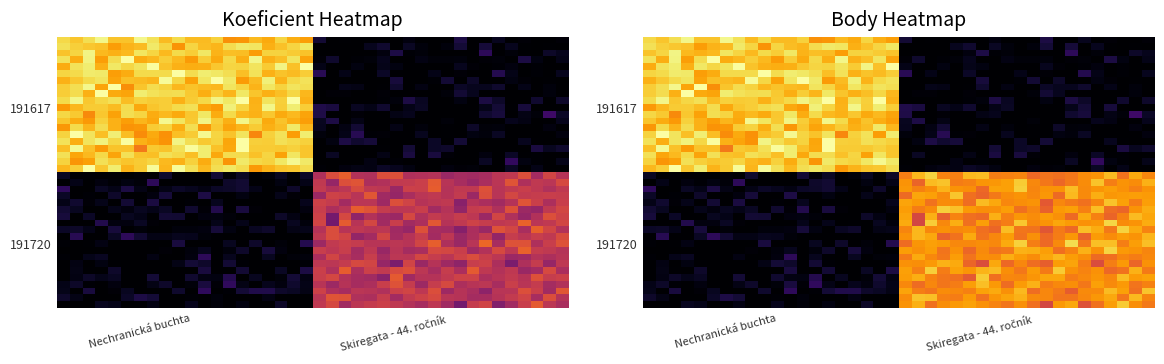

Count the number of data series in this chart.

40